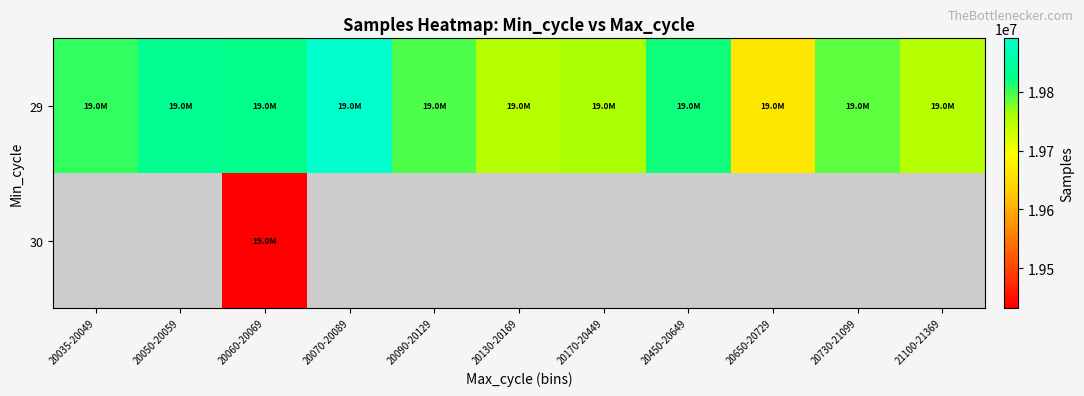

At which category is the sum across all series the highest?

20060-20069